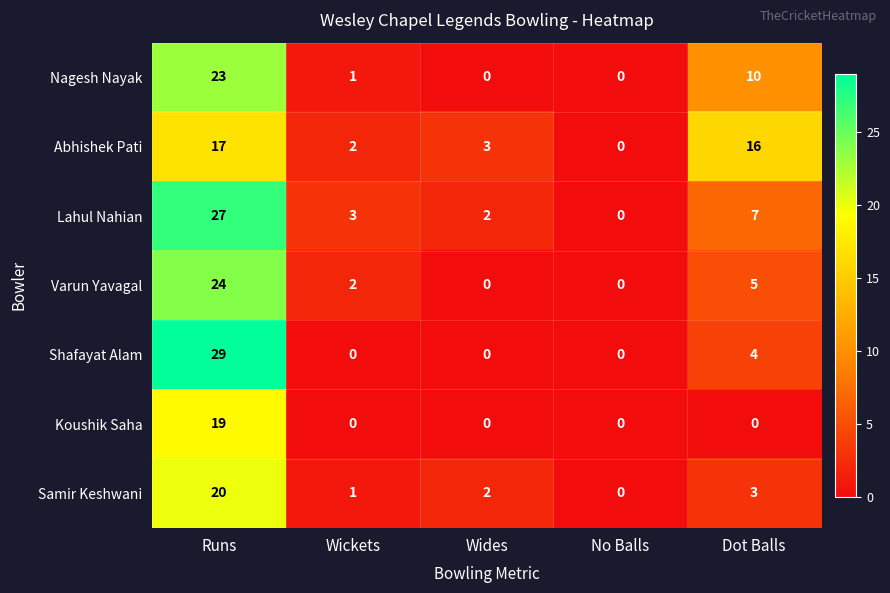

What is the maximum value shown in the chart?

29